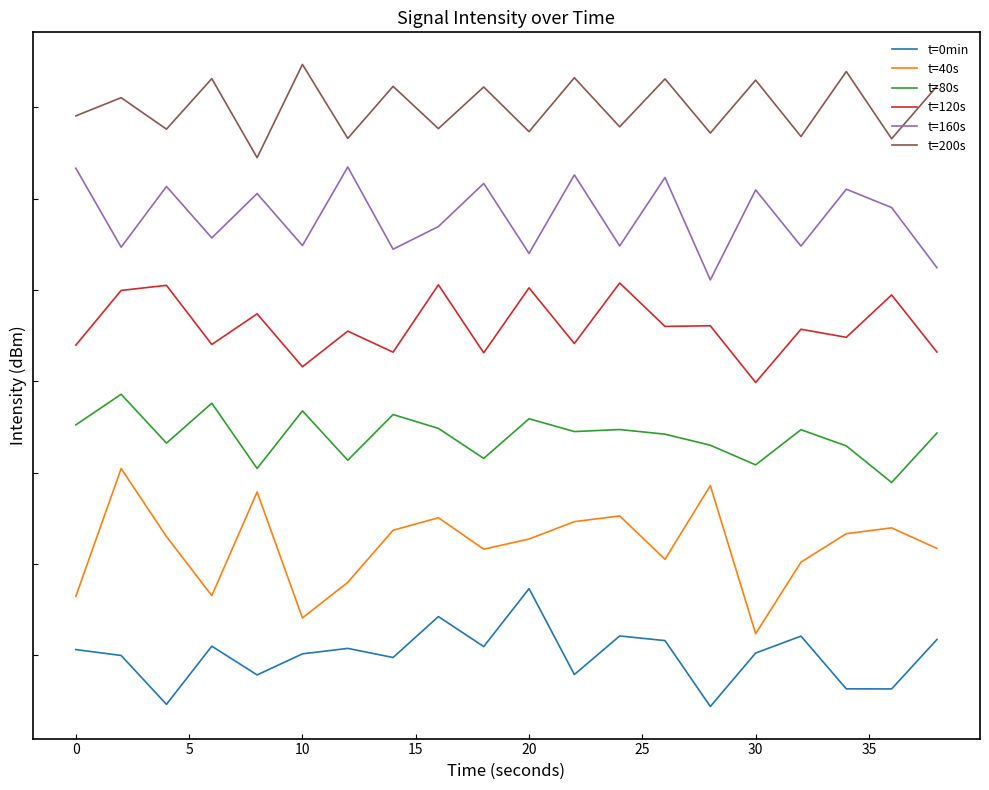

At how many categories does at least one series exceed 1?

20